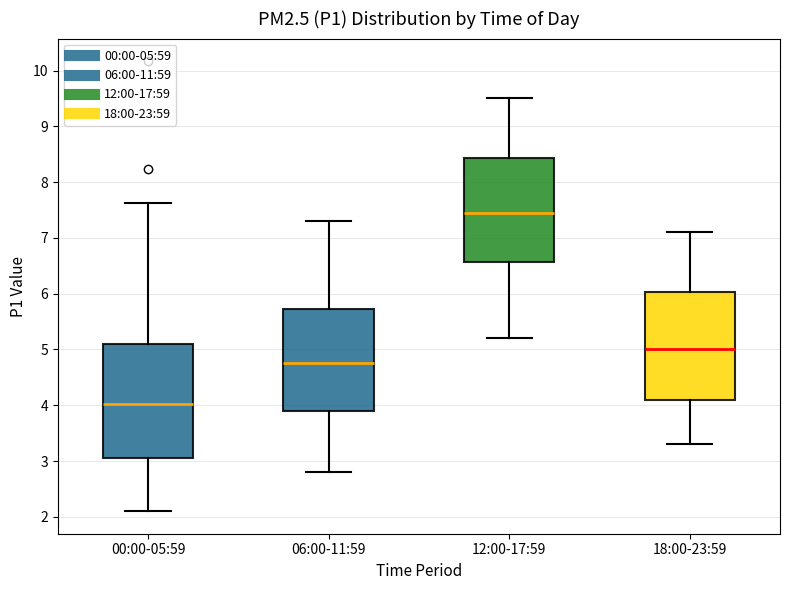

Where is the upper edge of the box for 12:00-17:59 on the y-axis? The values are not printed on the chart, so give them approximately, as read against the axis.

8.4